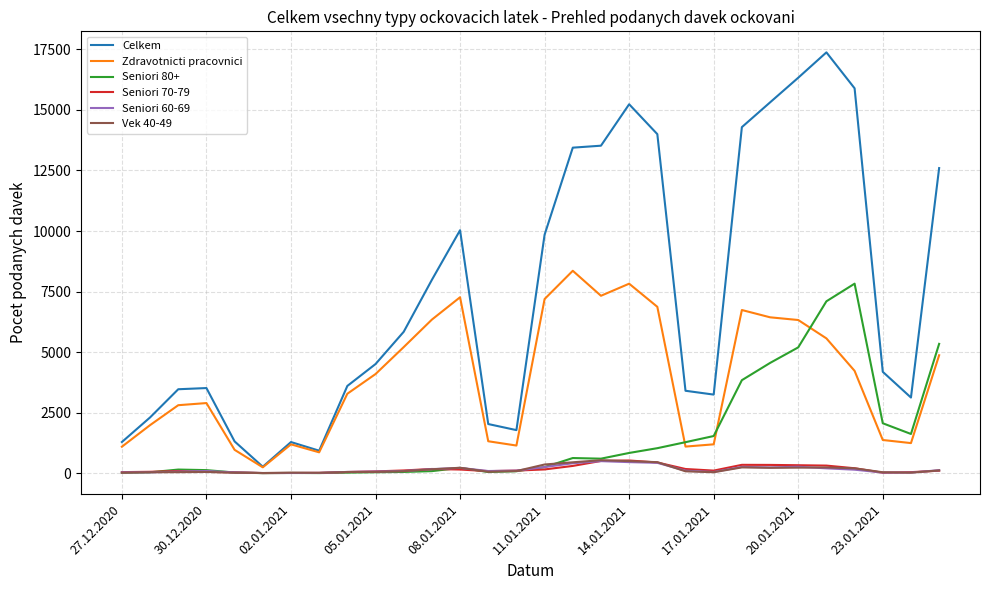

What is the greatest value displayed?

17377